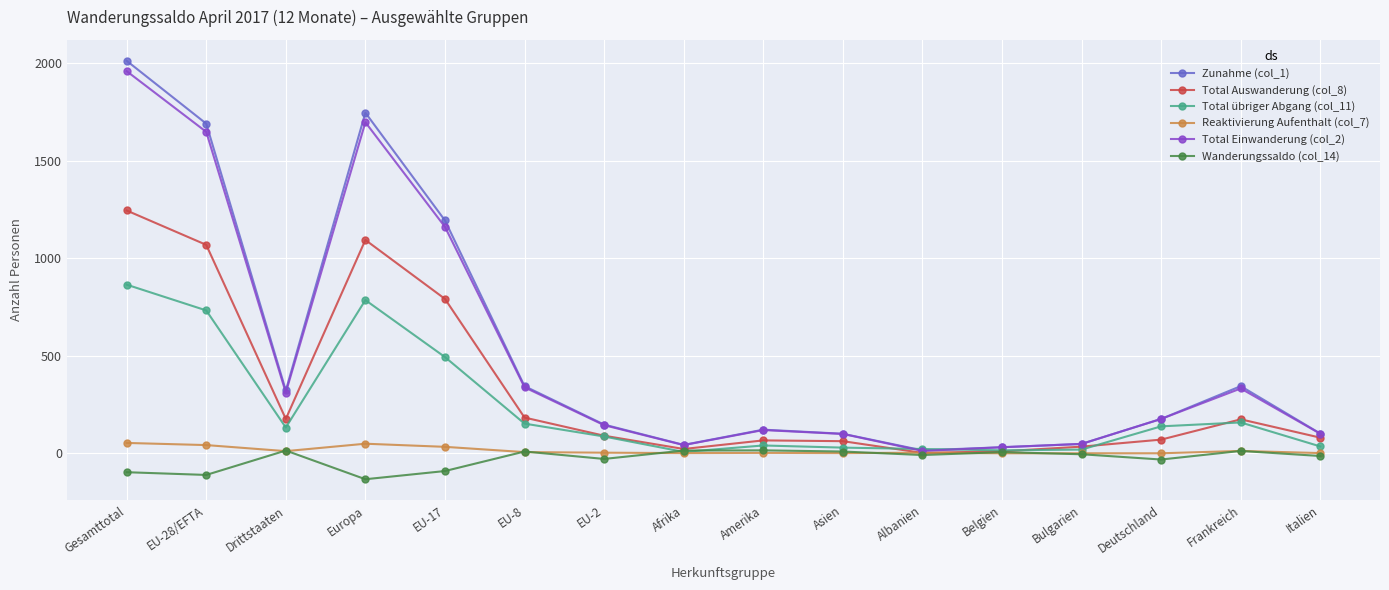

How many values in the Total Einwanderung (col_2) series are below 176?

8